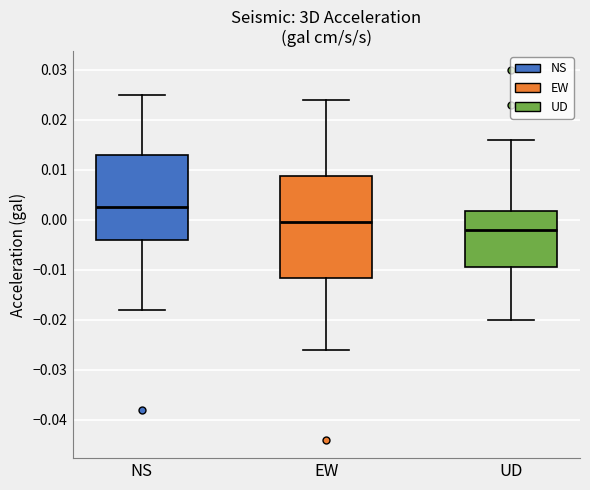

Comparing the boxes themselves (not the whiskers), which one is the tallest?

EW